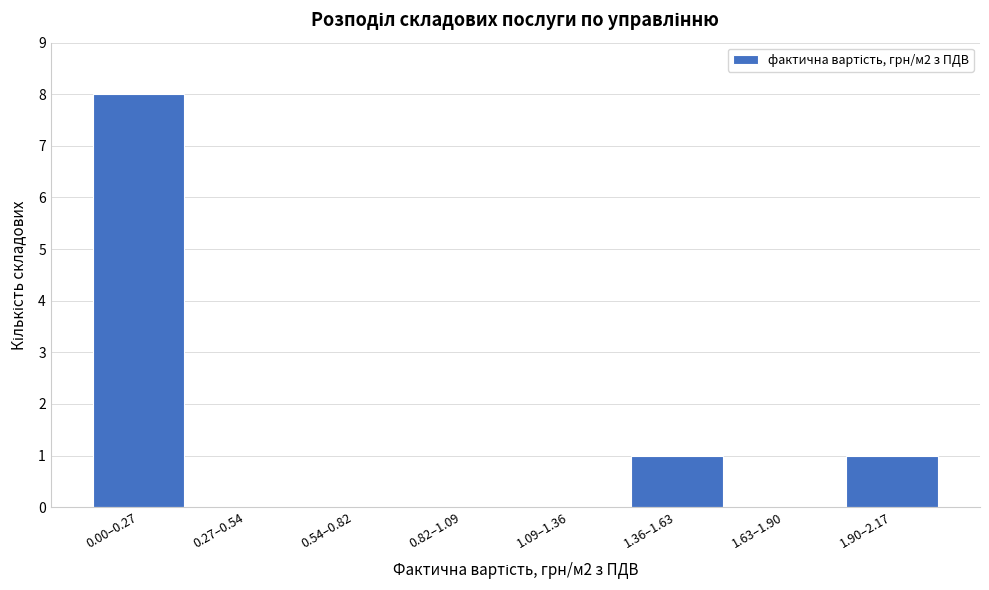

Reading left to right, transcribe all the data shown in this chart.

0.00–0.27=8	0.27–0.54=0	0.54–0.82=0	0.82–1.09=0	1.09–1.36=0	1.36–1.63=1	1.63–1.90=0	1.90–2.17=1